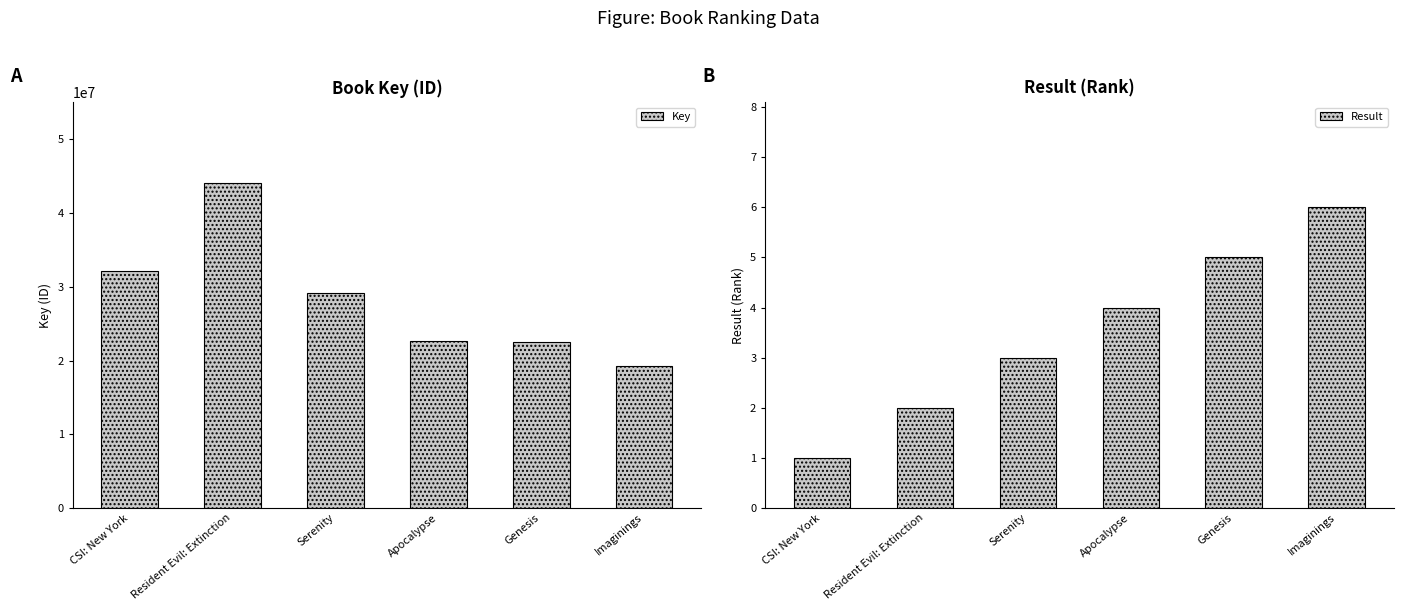

How many series are shown in this chart?

2